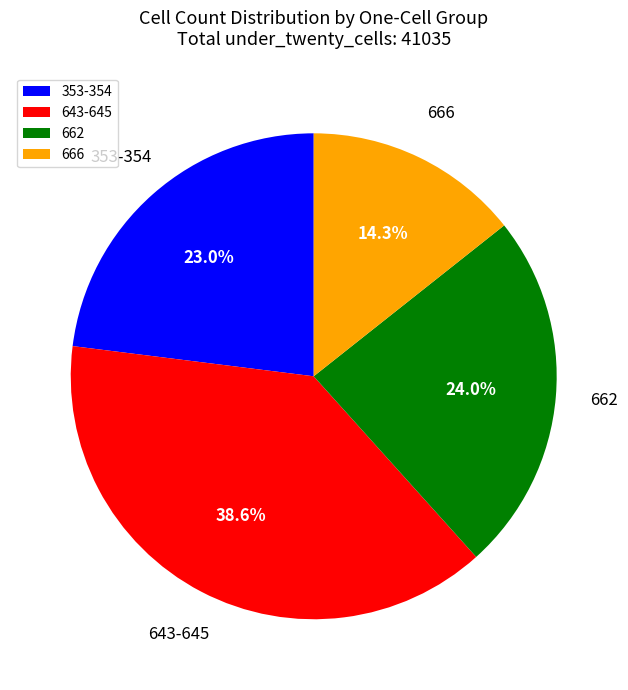

Is there a majority slice in this chart?

No